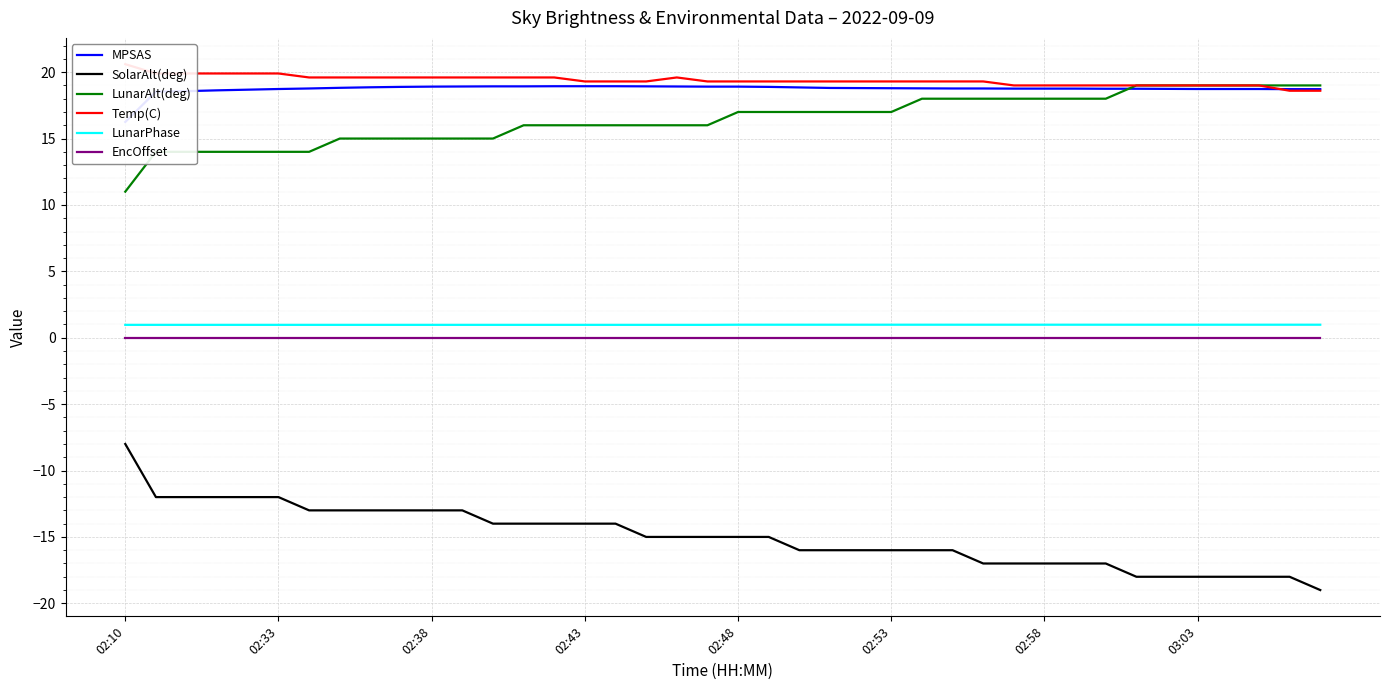

What is the minimum value for LunarAlt(deg)?

11.0